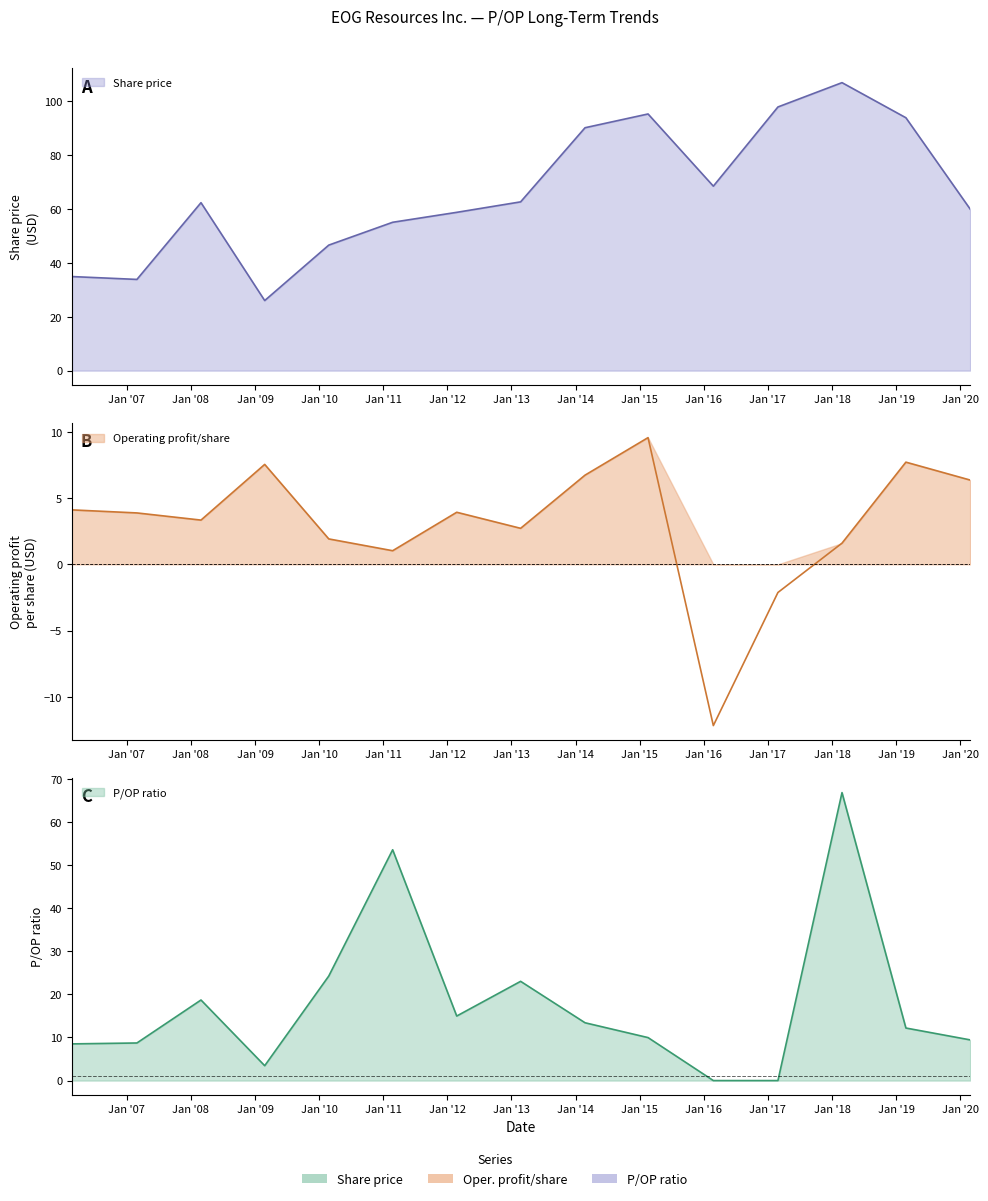

What position from the left is 2020-02-27?

15